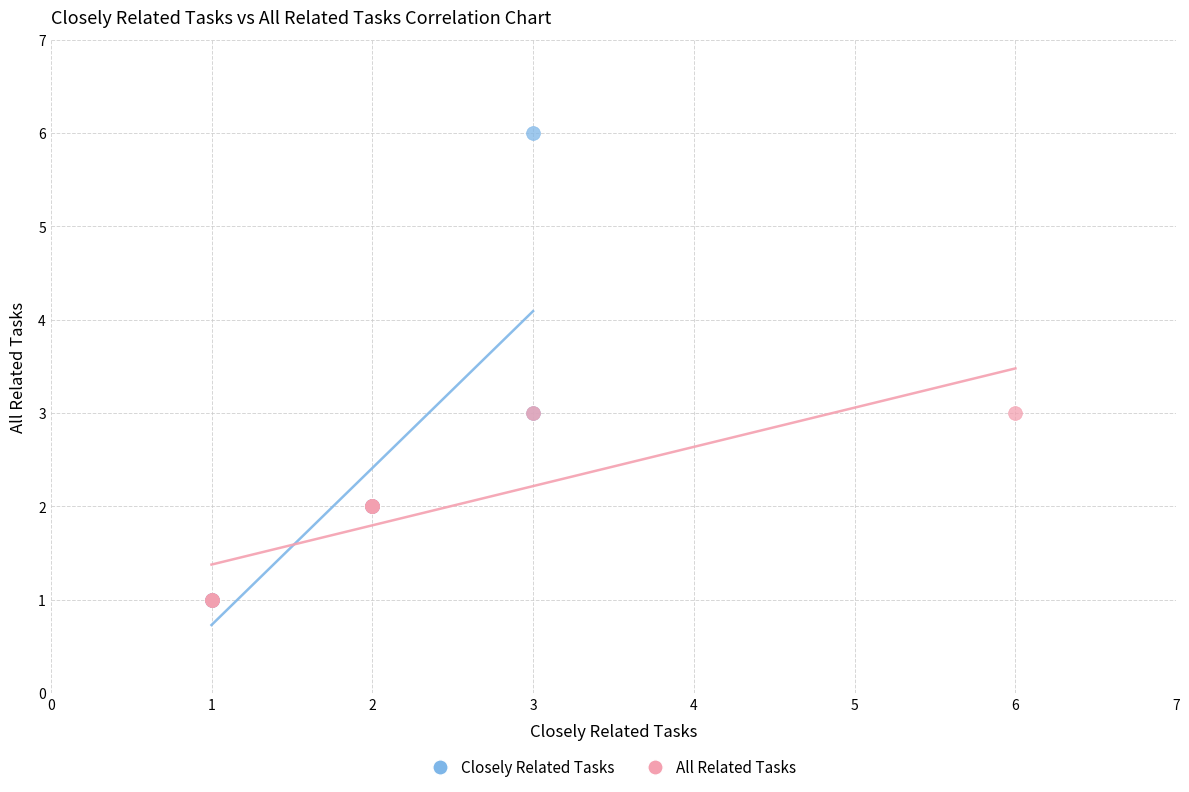

Which series reaches the maximum Y coordinate?

Closely Related Tasks